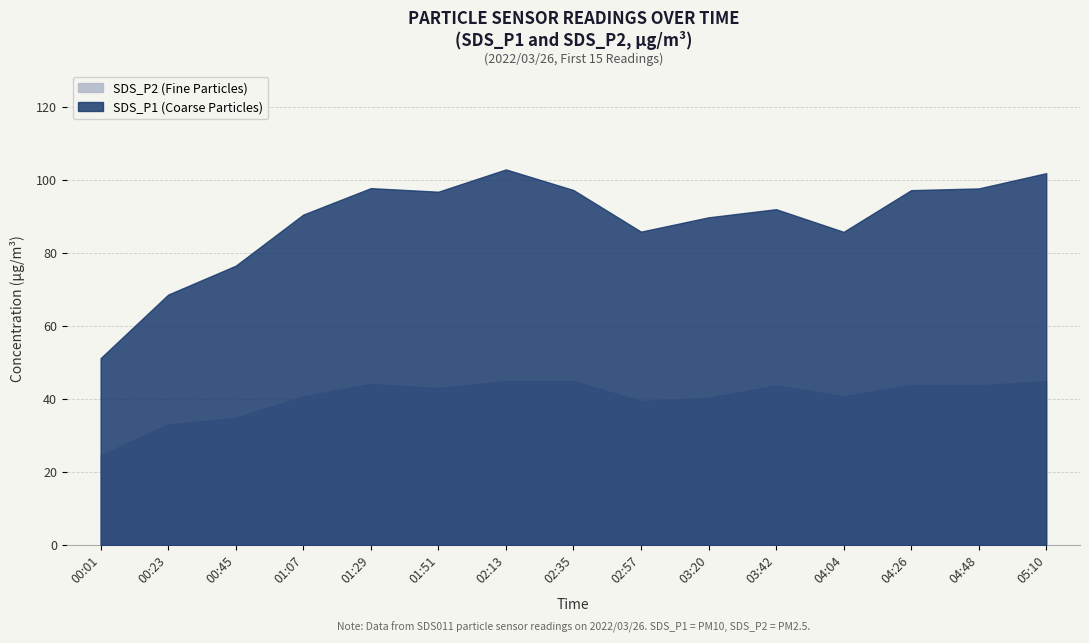

Reading left to right, extract all data points from this chart.

SDS_P1: 00:01=51.2	00:23=68.6	00:45=76.5	01:07=90.5	01:29=97.8	01:51=96.8	02:13=102.9	02:35=97.3	02:57=85.9	03:20=89.8	03:42=92.0	04:04=85.8	04:26=97.2	04:48=97.7	05:10=101.9
SDS_P2: 00:01=24.6	00:23=33.1	00:45=34.9	01:07=40.8	01:29=44.1	01:51=43.0	02:13=45.0	02:35=45.0	02:57=39.5	03:20=40.4	03:42=43.8	04:04=40.8	04:26=43.9	04:48=43.8	05:10=44.9